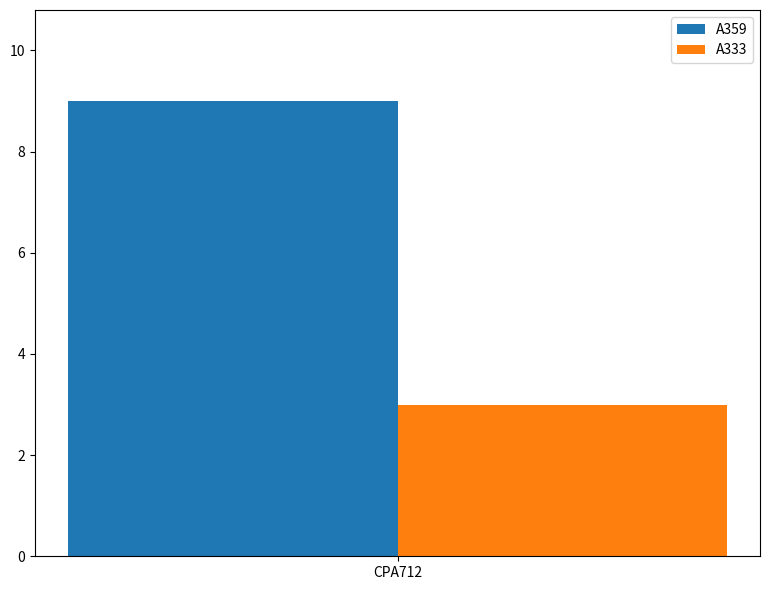

Count the number of data series in this chart.

2